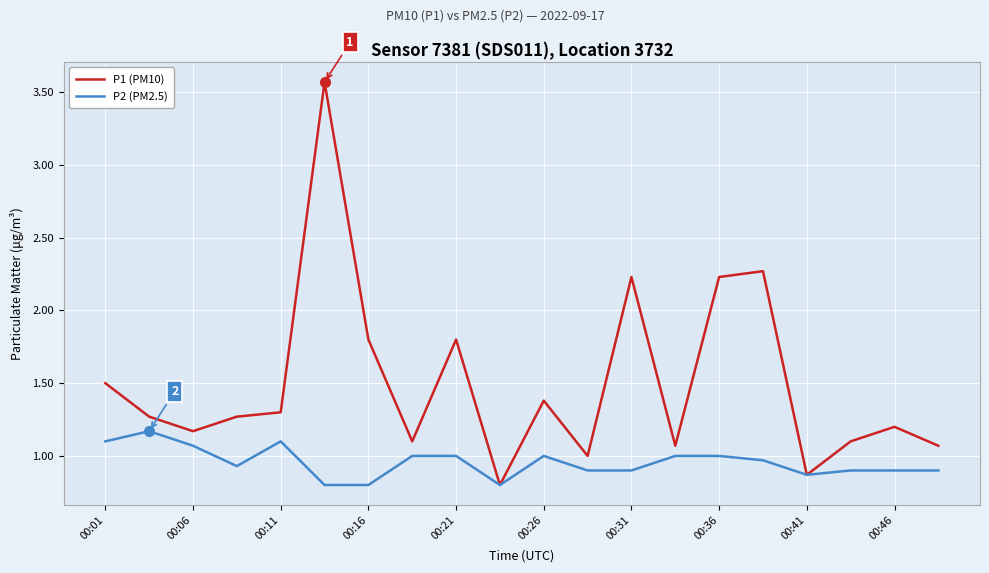

Rank the series by their maximum value, from lowest to highest.

P2 (PM2.5), P1 (PM10)